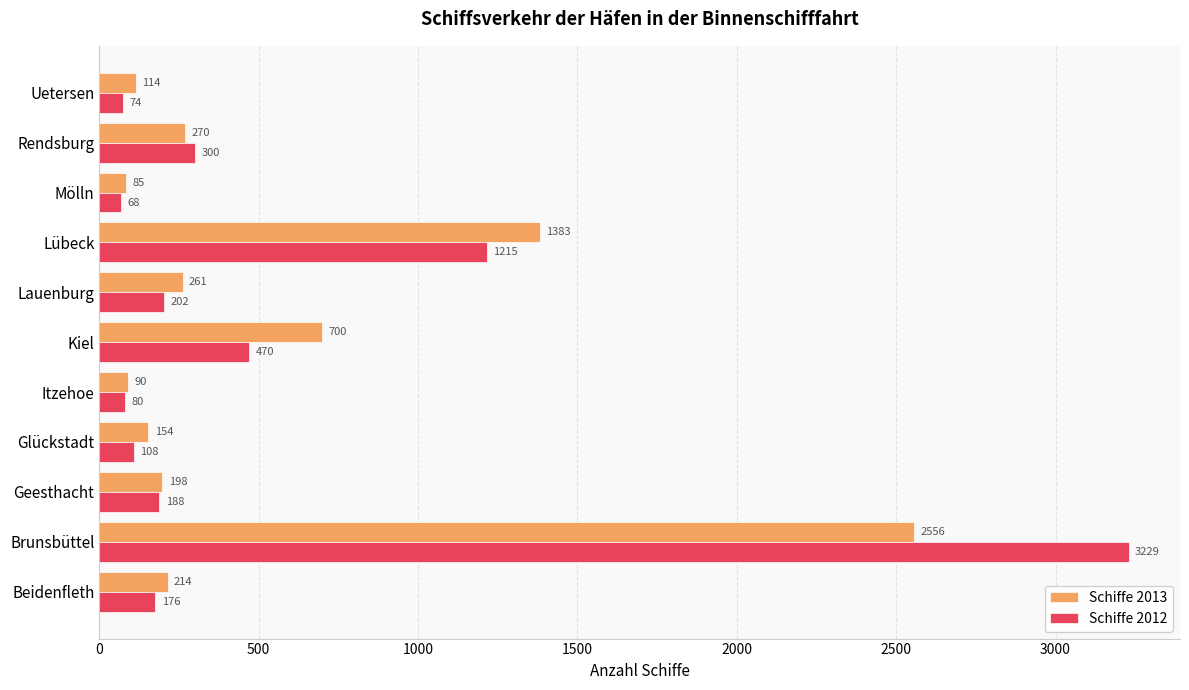

What is the sum of all Schiffe 2013 values?

6025